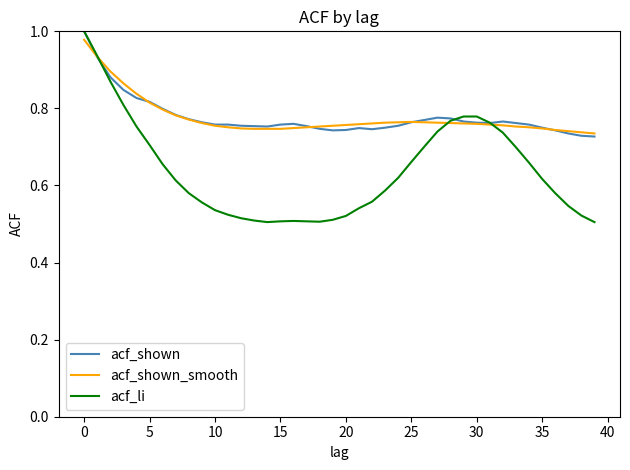

Which series has the largest range (max minus min)?

acf_li